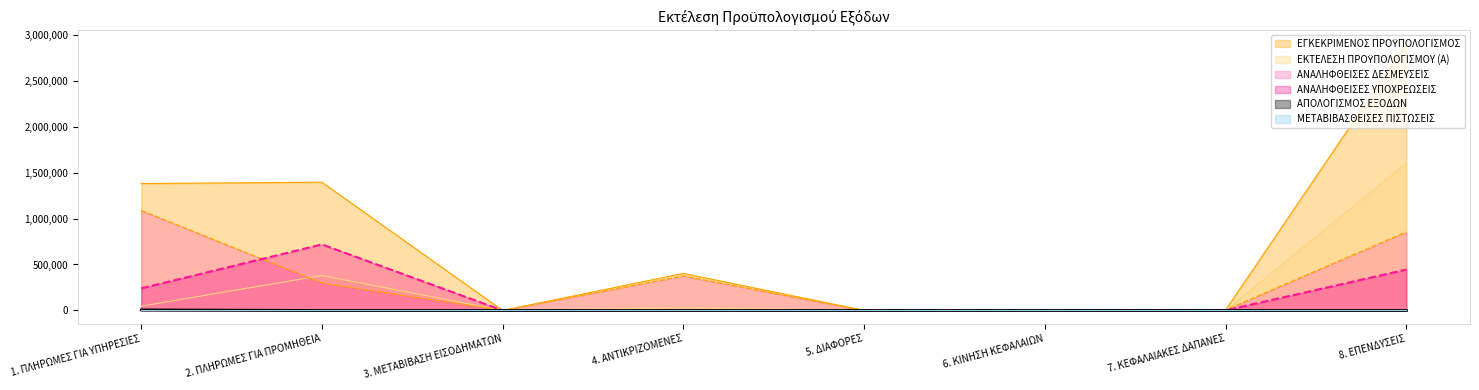

Reading left to right, extract all data points from this chart.

ΕΓΚΕΚΡΙΜΕΝΟΣ ΠΡΟΫΠΟΛΟΓΙΣΜΟΣ: 1. ΠΛΗΡΩΜΕΣ ΓΙΑ ΥΠΗΡΕΣΙΕΣ=1380448.7	2. ΠΛΗΡΩΜΕΣ ΓΙΑ ΠΡΟΜΗΘΕΙΑ=1395050.1	3. ΜΕΤΑΒΙΒΑΣΗ ΕΙΣΟΔΗΜΑΤΩΝ=0.0	4. ΑΝΤΙΚΡΙΖΟΜΕΝΕΣ=403272.1	5. ΔΙΑΦΟΡΕΣ=0.0	6. ΚΙΝΗΣΗ ΚΕΦΑΛΑΙΩΝ=0.0	7. ΚΕΦΑΛΑΙΑΚΕΣ ΔΑΠΑΝΕΣ=5229.1	8. ΕΠΕΝΔΥΣΕΙΣ=2901885.8
ΑΝΑΛΗΦΘΕΙΣΕΣ ΔΕΣΜΕΥΣΕΙΣ: 1. ΠΛΗΡΩΜΕΣ ΓΙΑ ΥΠΗΡΕΣΙΕΣ=1087319.3	2. ΠΛΗΡΩΜΕΣ ΓΙΑ ΠΡΟΜΗΘΕΙΑ=296777.6	3. ΜΕΤΑΒΙΒΑΣΗ ΕΙΣΟΔΗΜΑΤΩΝ=0.0	4. ΑΝΤΙΚΡΙΖΟΜΕΝΕΣ=374000.0	5. ΔΙΑΦΟΡΕΣ=0.0	6. ΚΙΝΗΣΗ ΚΕΦΑΛΑΙΩΝ=0.0	7. ΚΕΦΑΛΑΙΑΚΕΣ ΔΑΠΑΝΕΣ=4169.5	8. ΕΠΕΝΔΥΣΕΙΣ=853794.8
ΕΚΤΕΛΕΣΗ ΠΡΟΫΠΟΛΟΓΙΣΜΟΥ (Α): 1. ΠΛΗΡΩΜΕΣ ΓΙΑ ΥΠΗΡΕΣΙΕΣ=46527.5	2. ΠΛΗΡΩΜΕΣ ΓΙΑ ΠΡΟΜΗΘΕΙΑ=379921.1	3. ΜΕΤΑΒΙΒΑΣΗ ΕΙΣΟΔΗΜΑΤΩΝ=0.0	4. ΑΝΤΙΚΡΙΖΟΜΕΝΕΣ=29272.1	5. ΔΙΑΦΟΡΕΣ=0.0	6. ΚΙΝΗΣΗ ΚΕΦΑΛΑΙΩΝ=0.0	7. ΚΕΦΑΛΑΙΑΚΕΣ ΔΑΠΑΝΕΣ=0.0	8. ΕΠΕΝΔΥΣΕΙΣ=1603747.5
ΑΝΑΛΗΦΘΕΙΣΕΣ ΥΠΟΧΡΕΩΣΕΙΣ: 1. ΠΛΗΡΩΜΕΣ ΓΙΑ ΥΠΗΡΕΣΙΕΣ=240280.3	2. ΠΛΗΡΩΜΕΣ ΓΙΑ ΠΡΟΜΗΘΕΙΑ=718351.3	3. ΜΕΤΑΒΙΒΑΣΗ ΕΙΣΟΔΗΜΑΤΩΝ=0.0	4. ΑΝΤΙΚΡΙΖΟΜΕΝΕΣ=0.0	5. ΔΙΑΦΟΡΕΣ=0.0	6. ΚΙΝΗΣΗ ΚΕΦΑΛΑΙΩΝ=0.0	7. ΚΕΦΑΛΑΙΑΚΕΣ ΔΑΠΑΝΕΣ=1059.5	8. ΕΠΕΝΔΥΣΕΙΣ=444343.5
ΑΠΟΛΟΓΙΣΜΟΣ ΕΞΟΔΩΝ: 1. ΠΛΗΡΩΜΕΣ ΓΙΑ ΥΠΗΡΕΣΙΕΣ=6321.6	2. ΠΛΗΡΩΜΕΣ ΓΙΑ ΠΡΟΜΗΘΕΙΑ=0.0	3. ΜΕΤΑΒΙΒΑΣΗ ΕΙΣΟΔΗΜΑΤΩΝ=0.0	4. ΑΝΤΙΚΡΙΖΟΜΕΝΕΣ=0.0	5. ΔΙΑΦΟΡΕΣ=0.0	6. ΚΙΝΗΣΗ ΚΕΦΑΛΑΙΩΝ=0.0	7. ΚΕΦΑΛΑΙΑΚΕΣ ΔΑΠΑΝΕΣ=0.0	8. ΕΠΕΝΔΥΣΕΙΣ=0.0